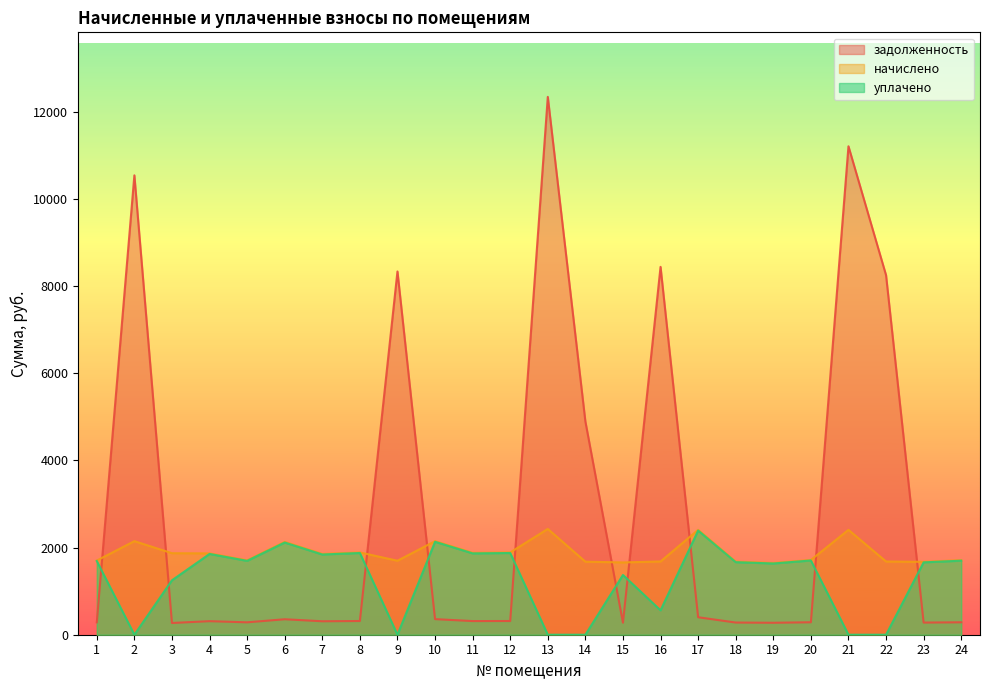

Where is the first local maximum for начислено?

2